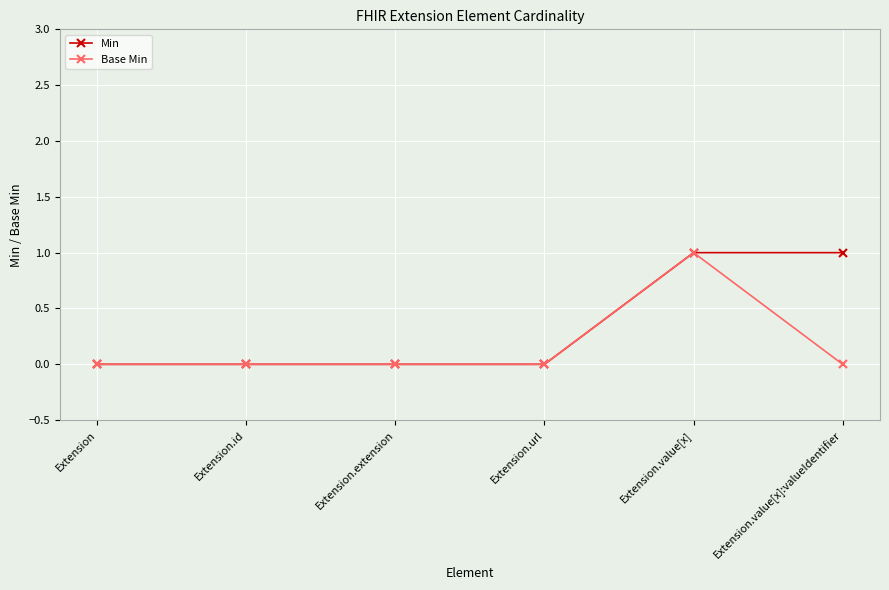

Is it true that Min equals 0 at Extension.url?

True